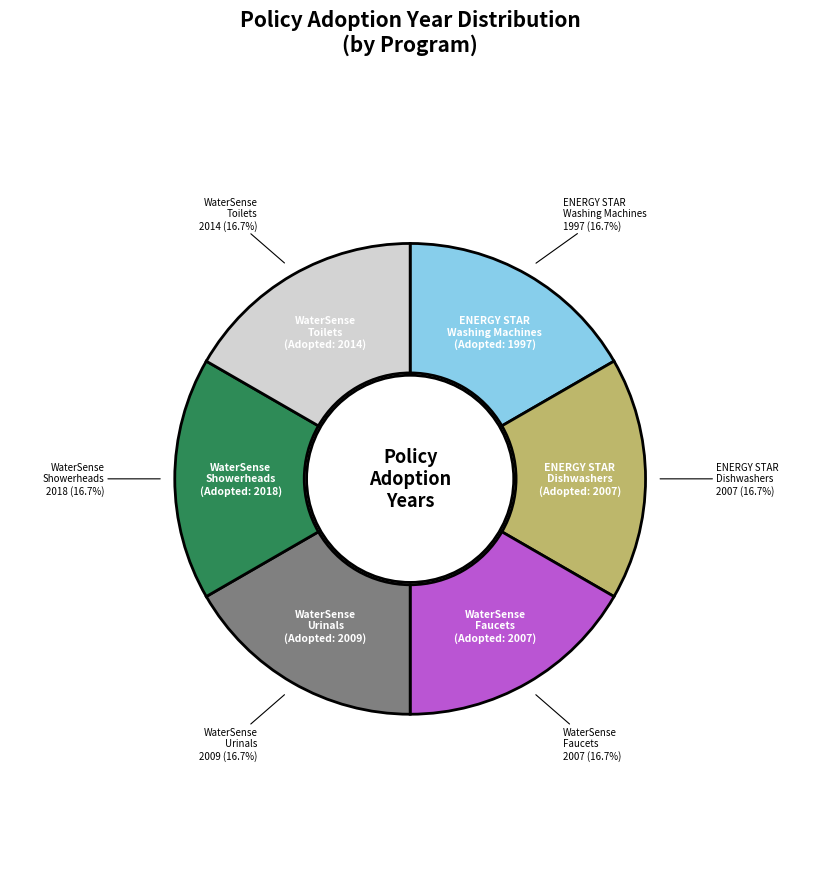

To the nearest percent, what is the average slice percentage?

17%